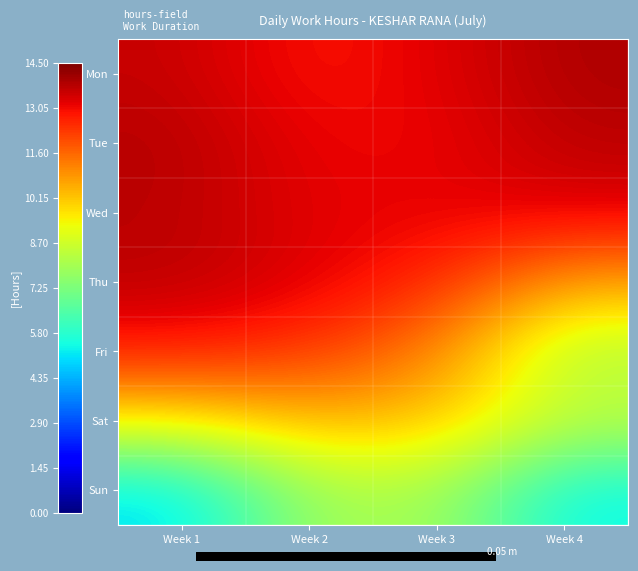

What is the greatest value displayed?

13.9